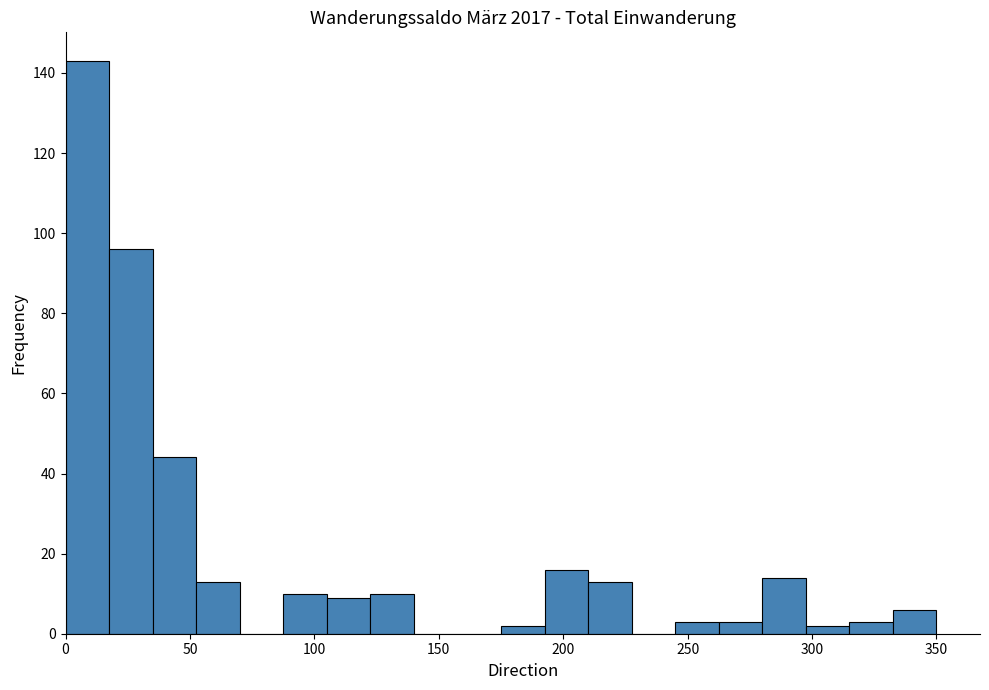

Read against the x-axis, roughly where is the centre of the tallest bar?

10